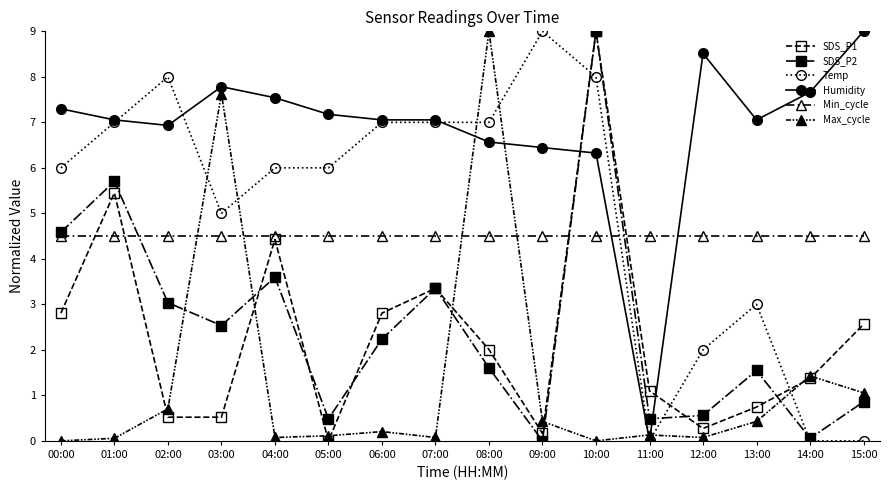

At which label does Temp first exceed 5?

00:00